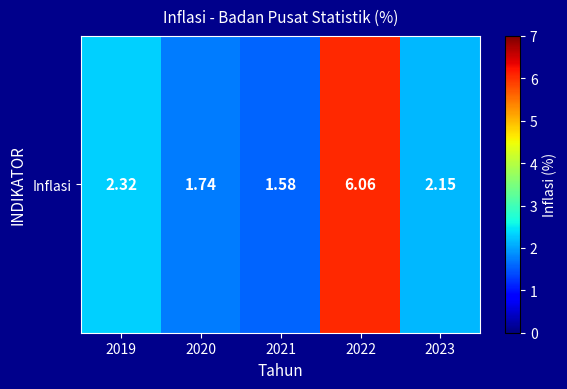

What is the maximum value shown in the chart?

6.1